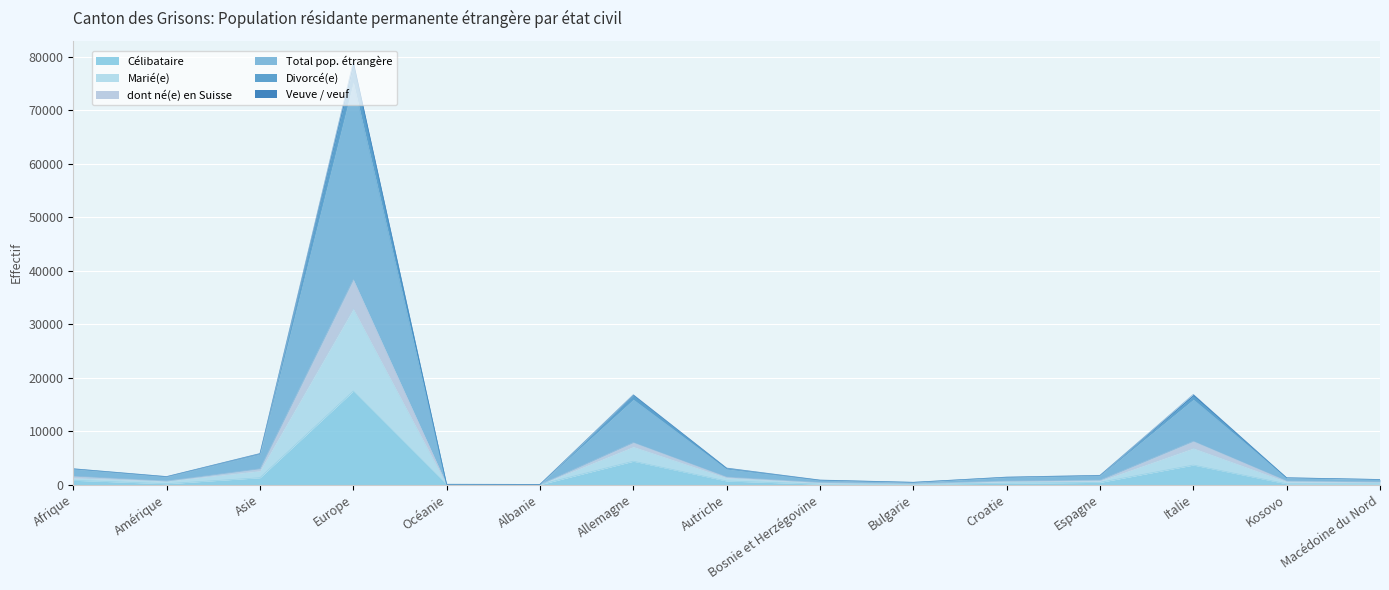

Reading left to right, list all the values displayed in this chart.

Célibataire: 815	173	1292	17494	5	2	4375	679	95	82	257	423	3658	161	151
Marié(e): 1584	683	2969	38335	33	24	7874	1431	416	200	689	856	8115	693	525
dont né(e) en Suisse: 2906	1436	5690	75174	68	49	15915	2907	815	419	1343	1654	15924	1267	960
Total pop. étrangère: 2971	1506	5789	78291	70	50	16677	3081	840	444	1406	1728	16589	1281	967
Divorcé(e): 2977	1520	5827	79007	70	50	16824	3111	869	445	1417	1748	16875	1296	970
Veuve / veuf: 1248	664	2577	32853	33	24	7083	1267	343	192	579	700	6807	545	425